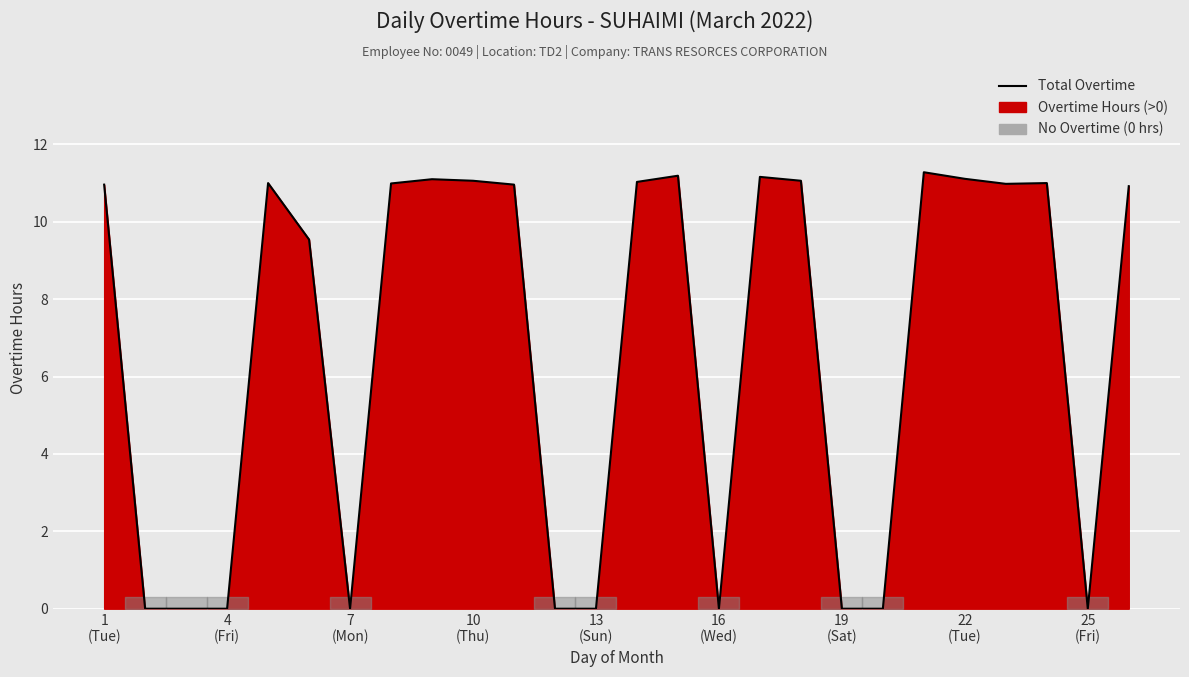

Reading left to right, transcribe all the data shown in this chart.

11.0	0.0	0.0	0.0	11.0	9.5	0.0	11.0	11.1	11.1	11.0	0.0	0.0	11.0	11.2	0.0	11.2	11.1	0.0	0.0	11.3	11.1	11.0	11.0	0.0	10.9